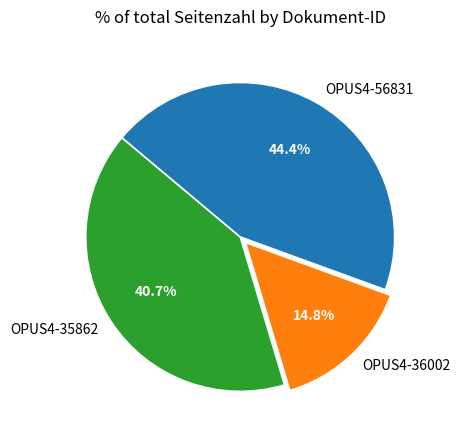

True or false: OPUS4-56831 accounts for 44% of the total.

True